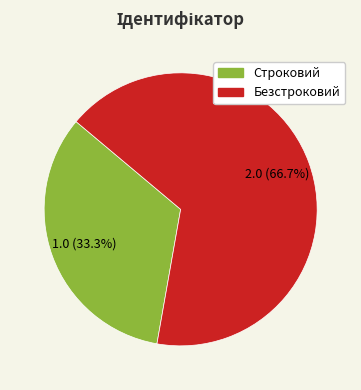

What is the largest slice in the pie chart?

Безстроковий